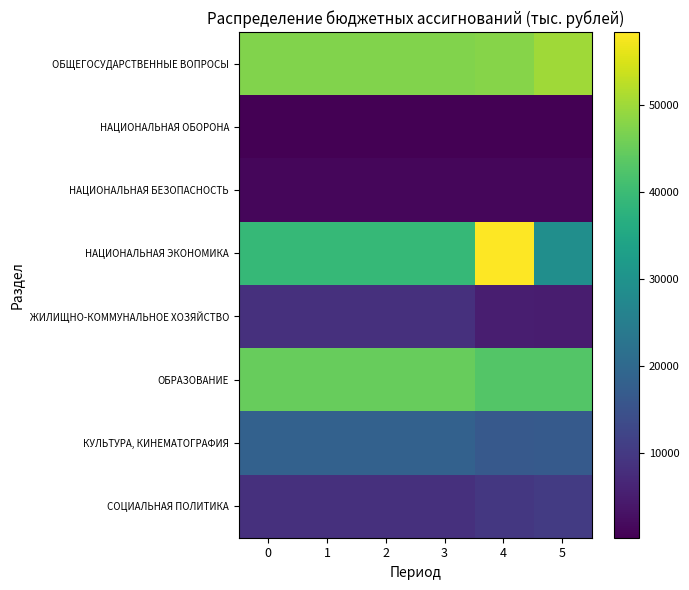

Which series has the largest total across all categories?

ОБЩЕГОСУДАРСТВЕННЫЕ ВОПРОСЫ